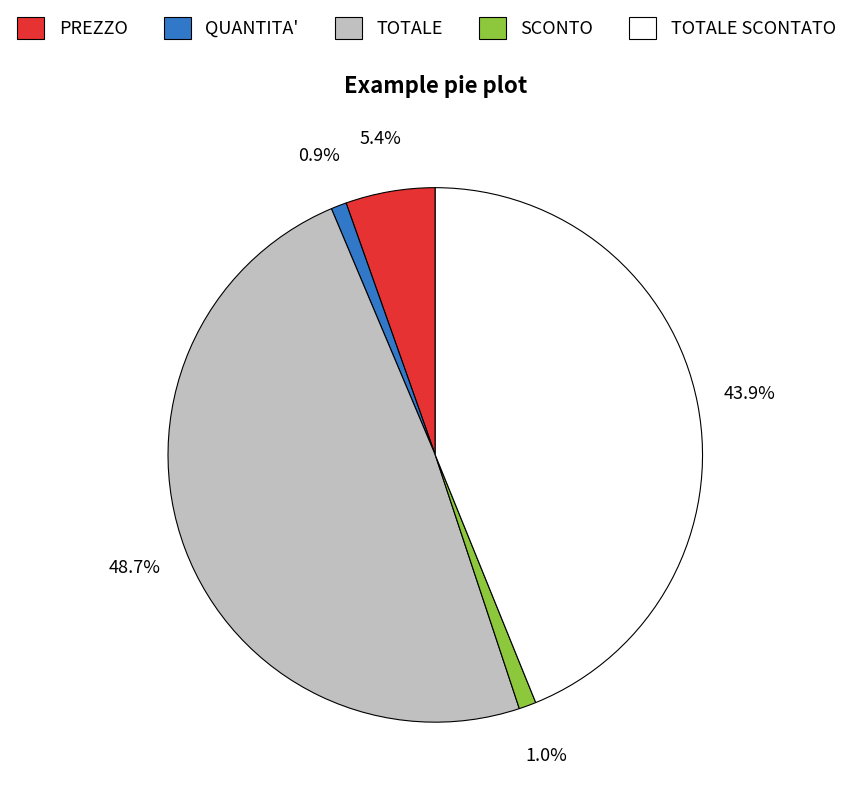

Combined, do PREZZO and TOTALE account for over 50%?

Yes